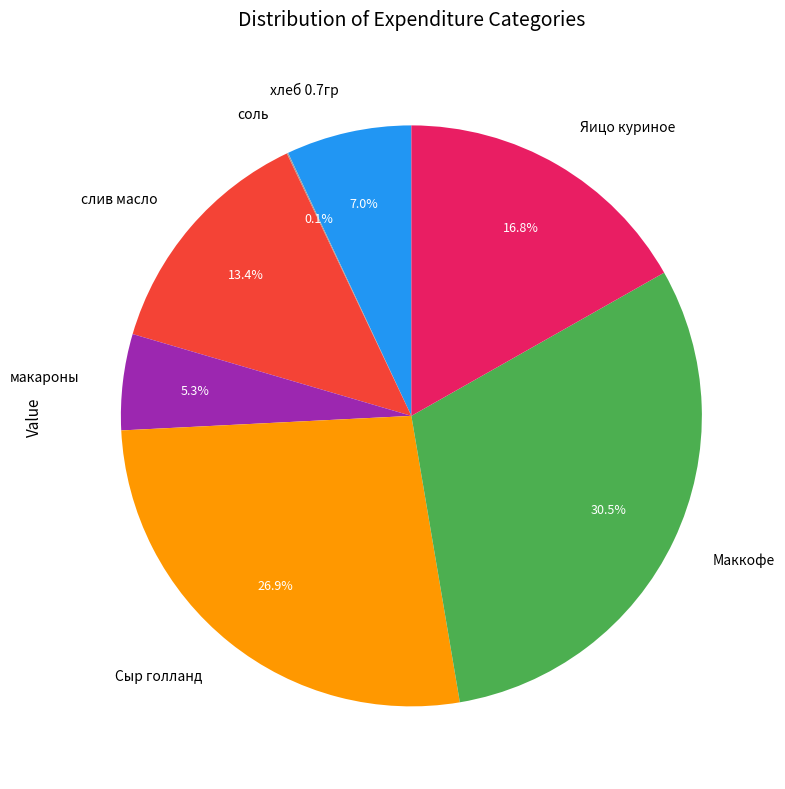

What percentage do слив масло and хлеб 0.7гр together represent?

20.4%